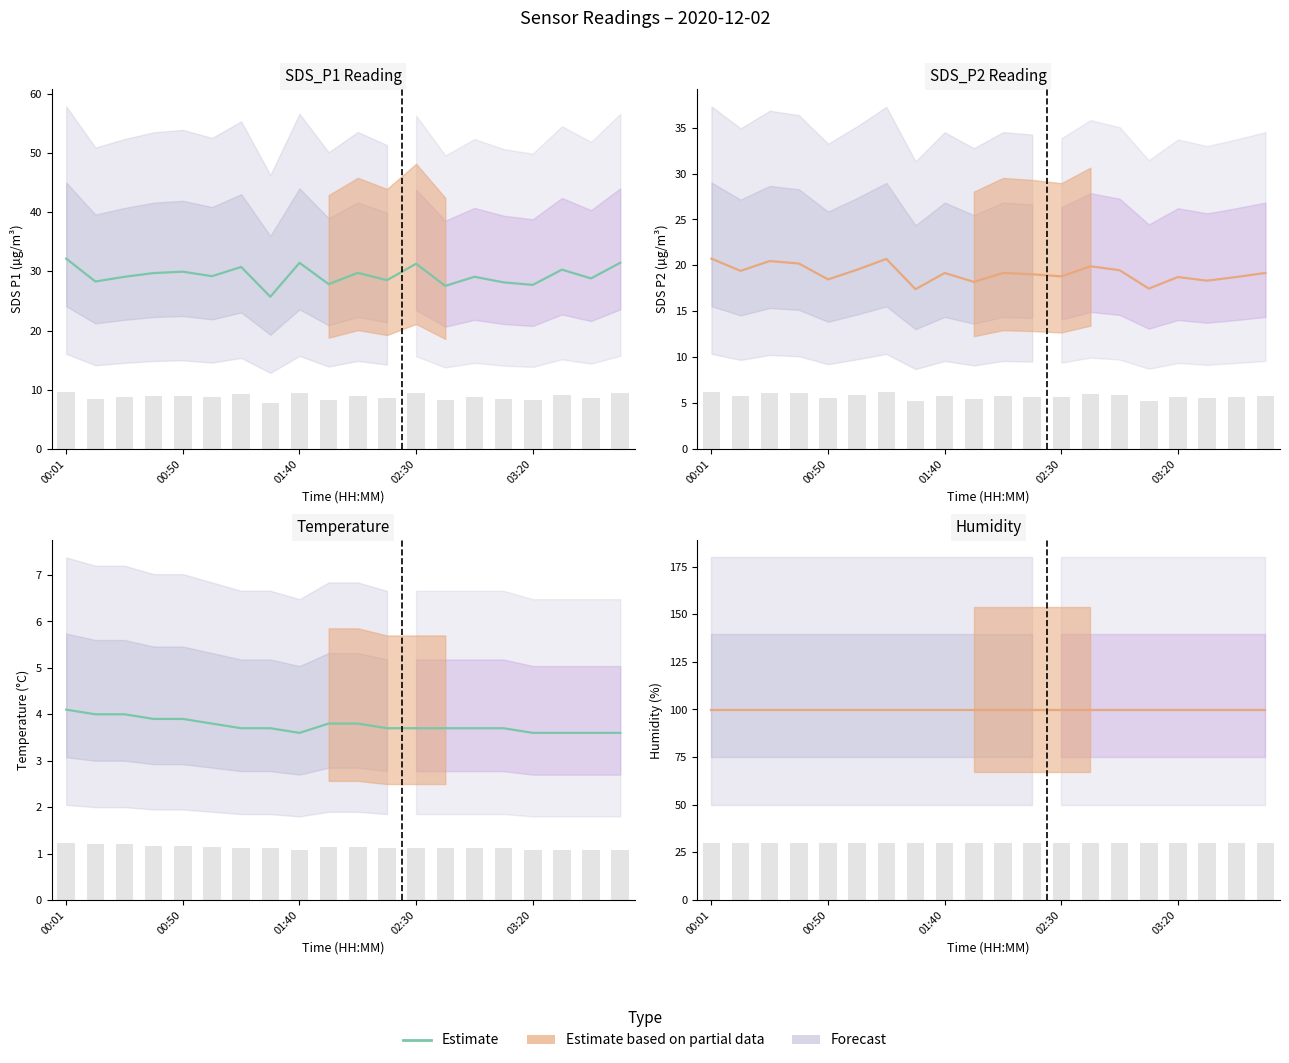

What is the difference between the highest and lowest values at 01:15?

27.0